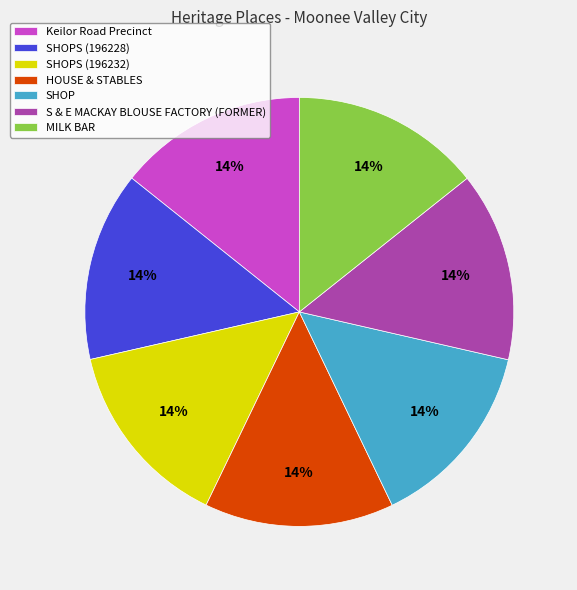

To the nearest percent, what portion does SHOP represent?

14%